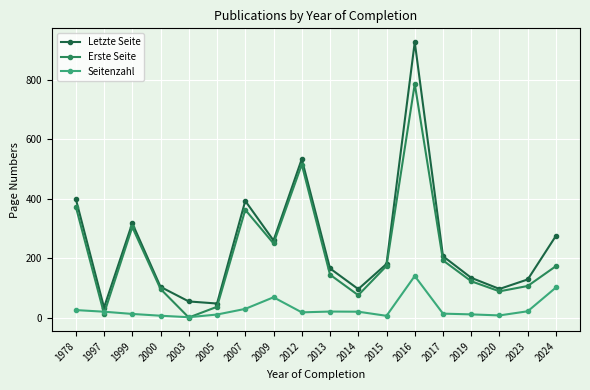

At how many categories does at least one series exceed 362?

4